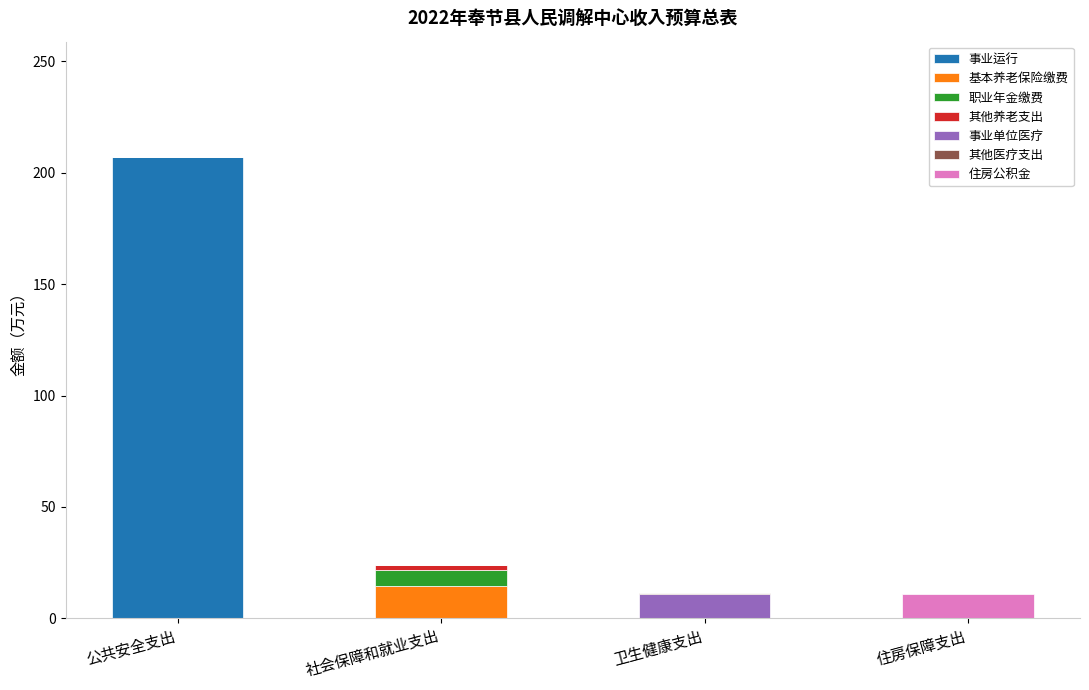

At which label does 事业运行 reach its peak?

公共安全支出